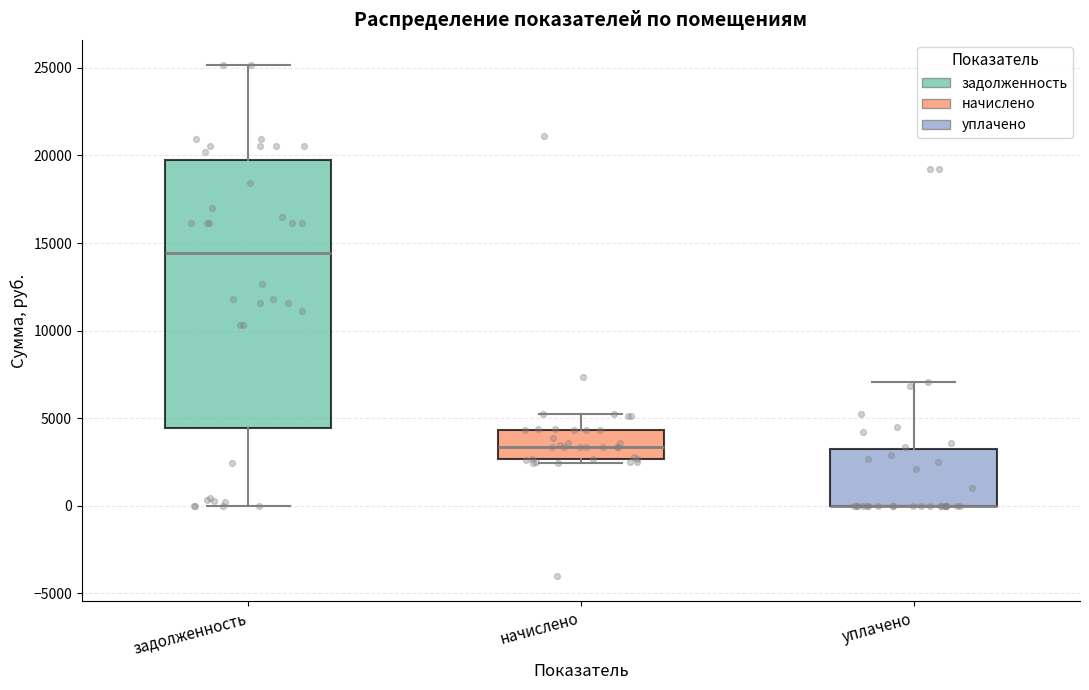

Reading left to right, read every box against the y-axis: the position of its median line, the range the box covers, and the ends of its whiskers. The values are not printed on the chart, so give them approximately, as read against the axis.

задолженность: median 14500, box 4500 to 19500, whiskers 0 to 25000
начислено: median 3500, box 2500 to 4500, whiskers 2500 (just below the box's lower edge) to 5500
уплачено: median 0 (drawn on the box's lower edge), box 0 to 3000, whiskers 0 to 7000